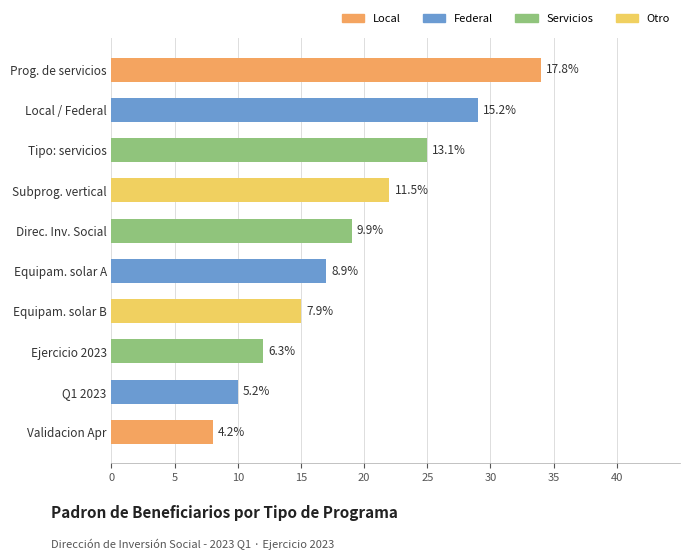

How many bars are there in total?

10